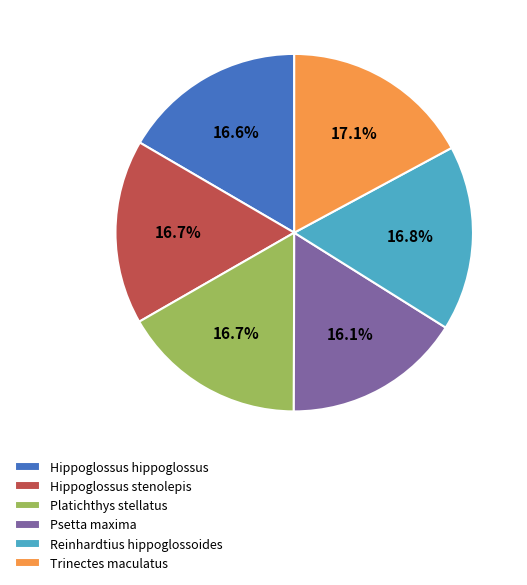

Does Reinhardtius hippoglossoides represent more than half of the total?

No